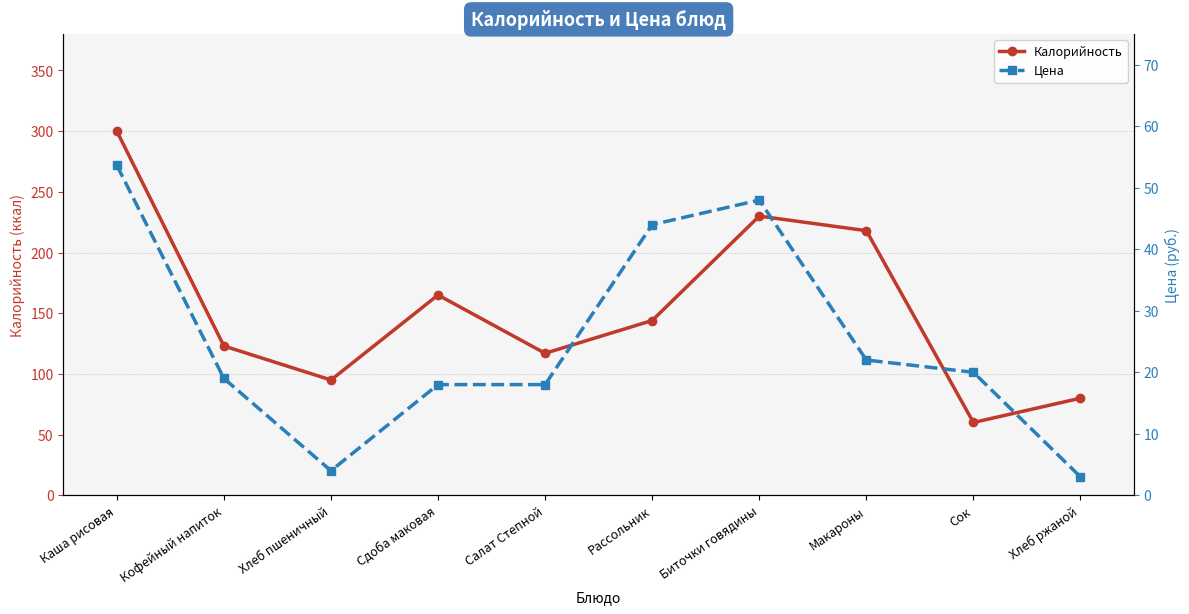

How many lines are shown in the chart?

2